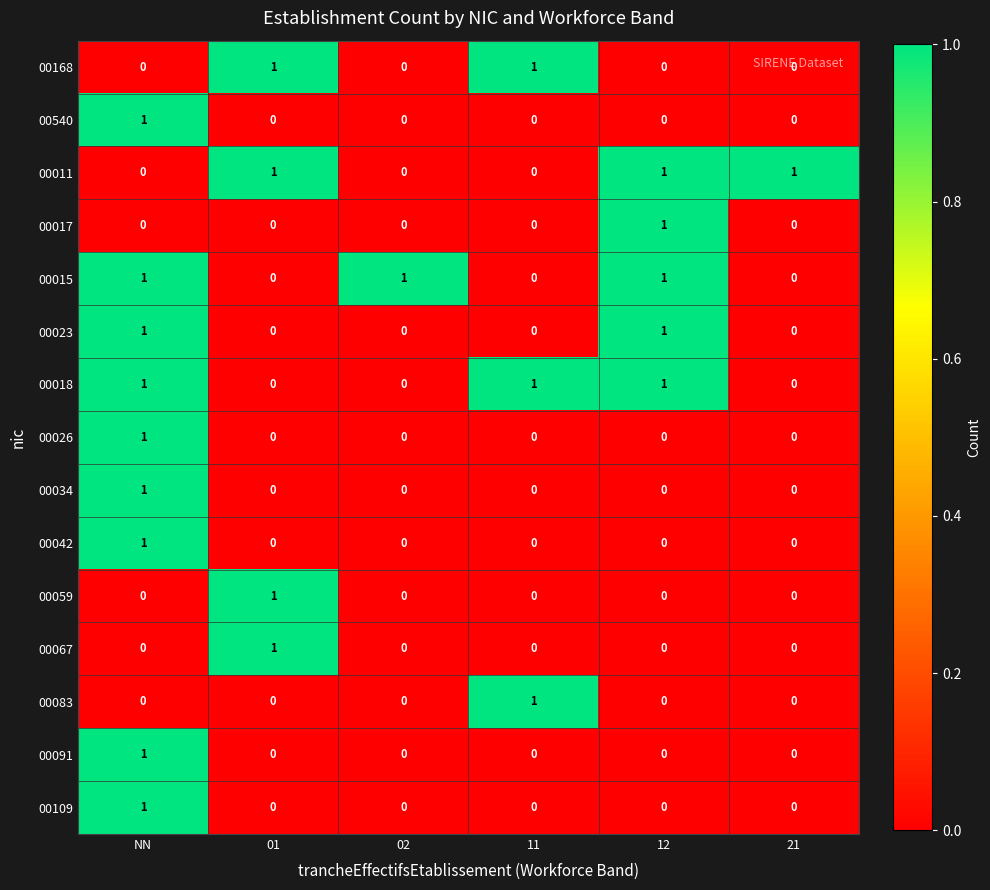

Which category has the highest value in the 00034 series?

NN